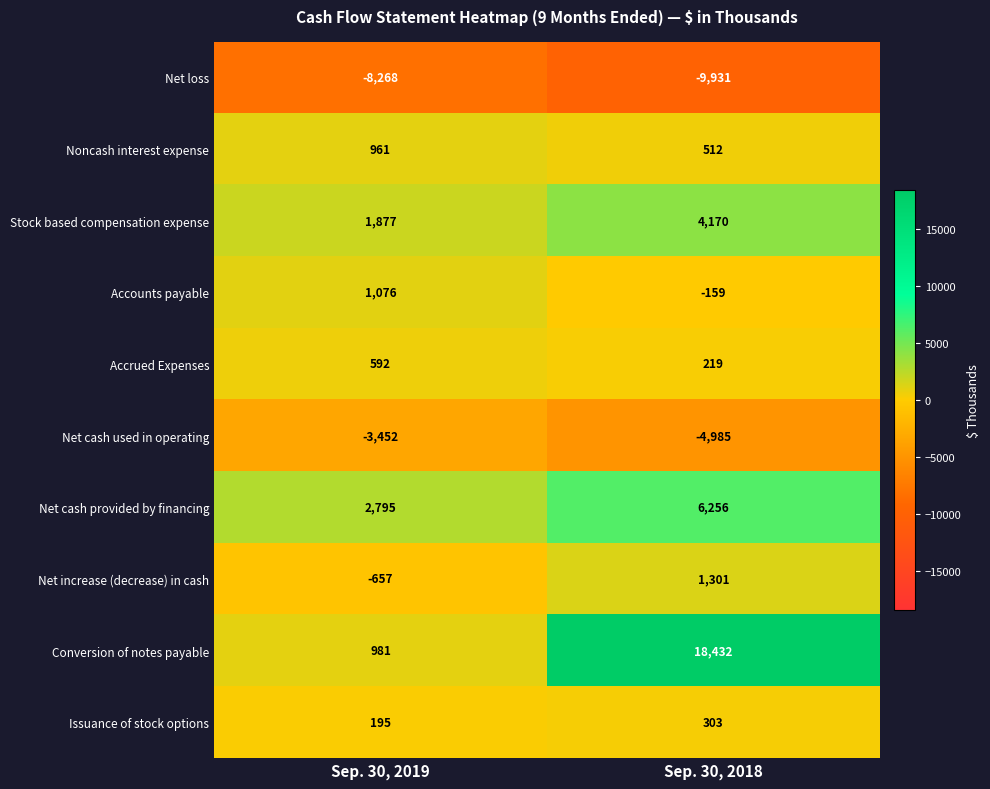

List the series in order of their peak value, lowest first.

Net loss, Net cash used in operating, Issuance of stock options, Accrued Expenses, Noncash interest expense, Accounts payable, Net increase (decrease) in cash, Stock based compensation expense, Net cash provided by financing, Conversion of notes payable